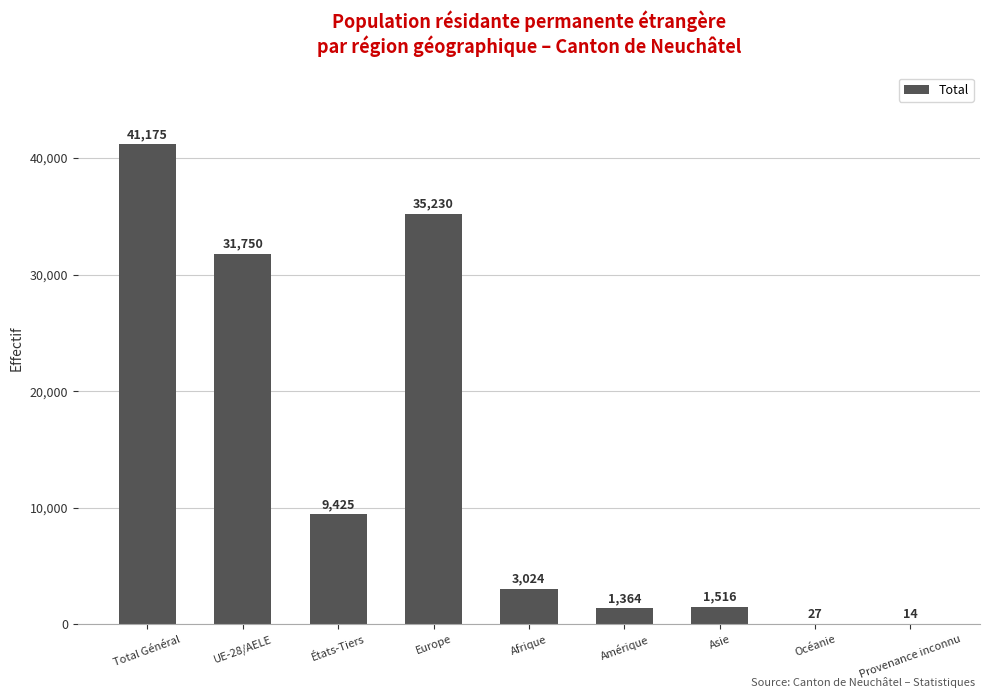

Which label corresponds to the largest value in the chart?

Total Général